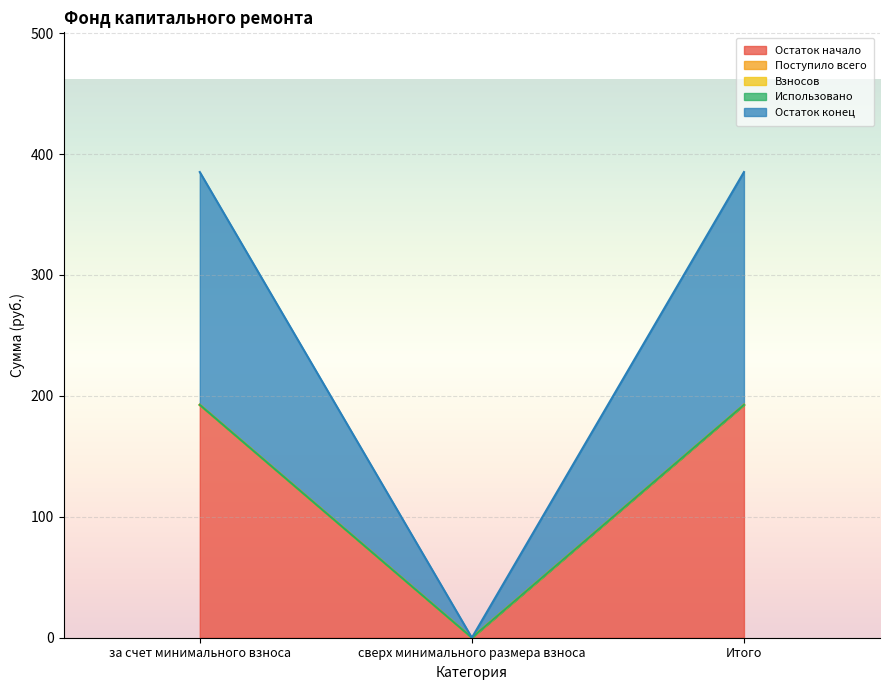

Rank the series by their maximum value, from highest to lowest.

Остаток начало, Остаток конец, Поступило всего, Взносов, Использовано